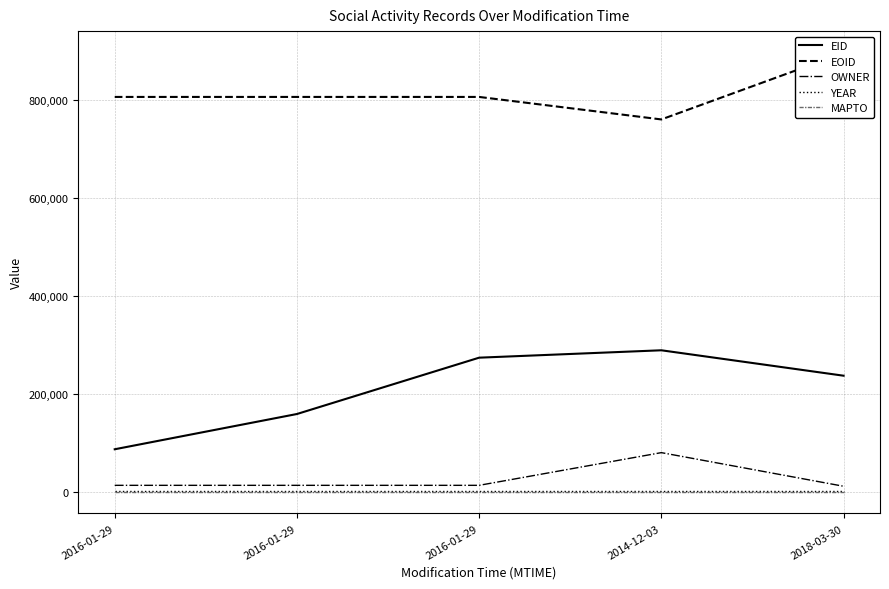

Reading left to right, what are all the values shown in this chart?

EID: 2016-01-29=86312	2016-01-29=158348	2016-01-29=273435	2014-12-03=288540	2018-03-30=236601
EOID: 2016-01-29=806149	2016-01-29=806150	2016-01-29=806152	2014-12-03=760176	2018-03-30=895831
OWNER: 2016-01-29=12633	2016-01-29=12633	2016-01-29=12633	2014-12-03=79439	2018-03-30=10760
YEAR: 2016-01-29=2013	2016-01-29=2013	2016-01-29=2013	2014-12-03=2013	2018-03-30=2013
MAPTO: 2016-01-29=0	2016-01-29=0	2016-01-29=0	2014-12-03=0	2018-03-30=0